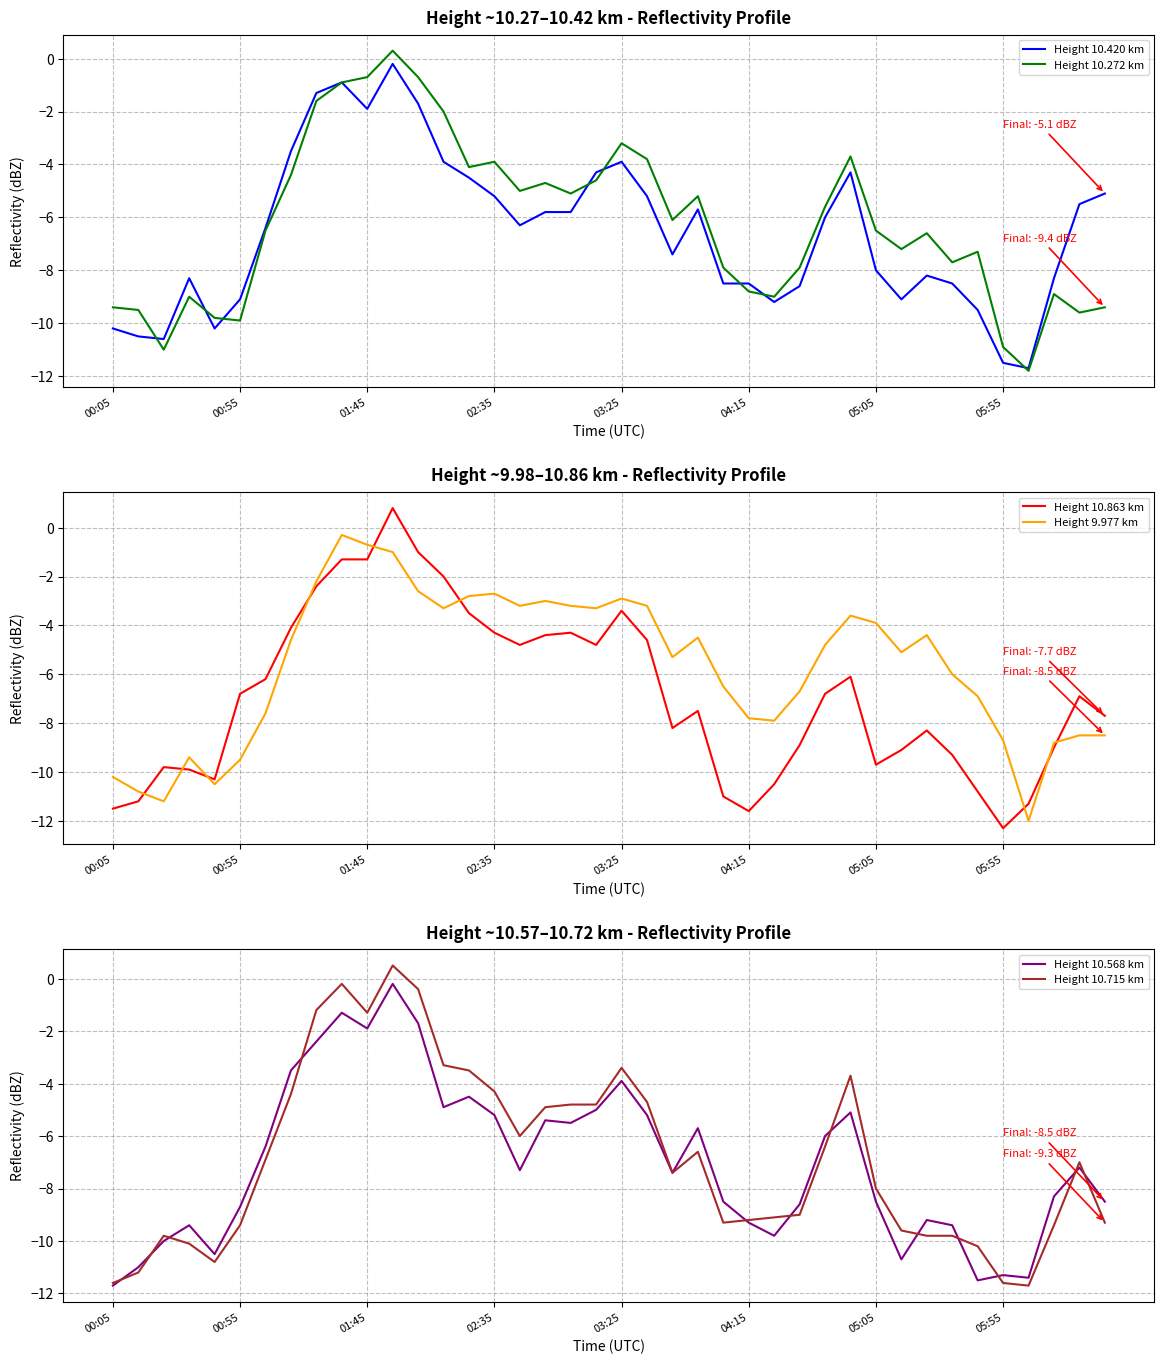

What is the highest value of the Height 10.272 km series?

0.3